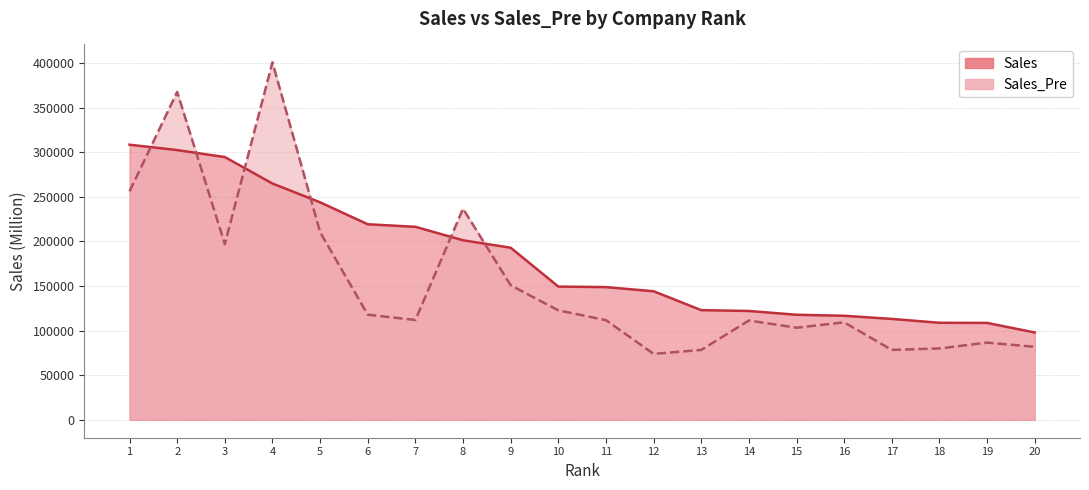

Which series has the largest range (max minus min)?

Sales_Pre